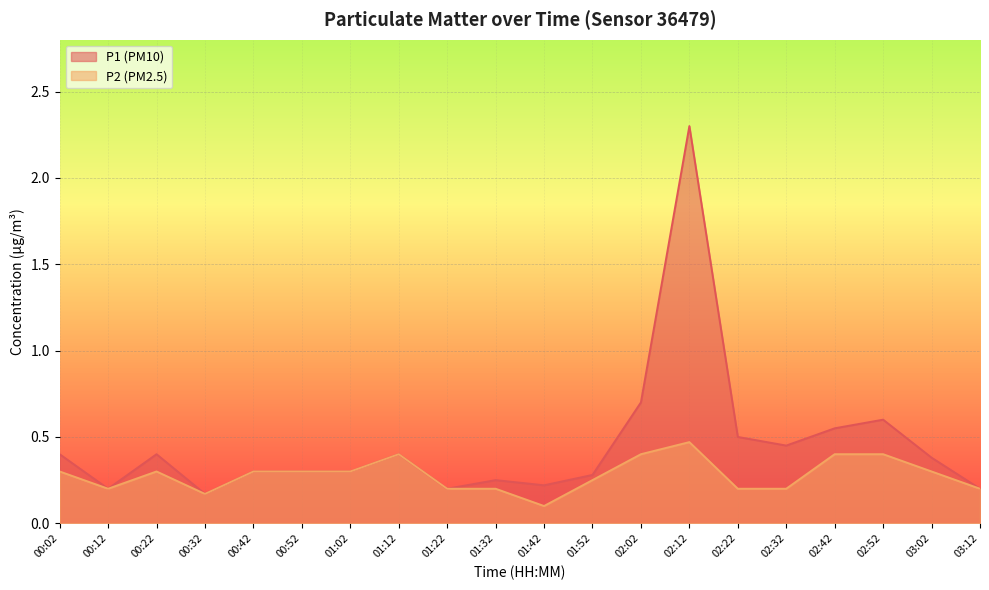

True or false: P2 and P1 cross at least once.

False